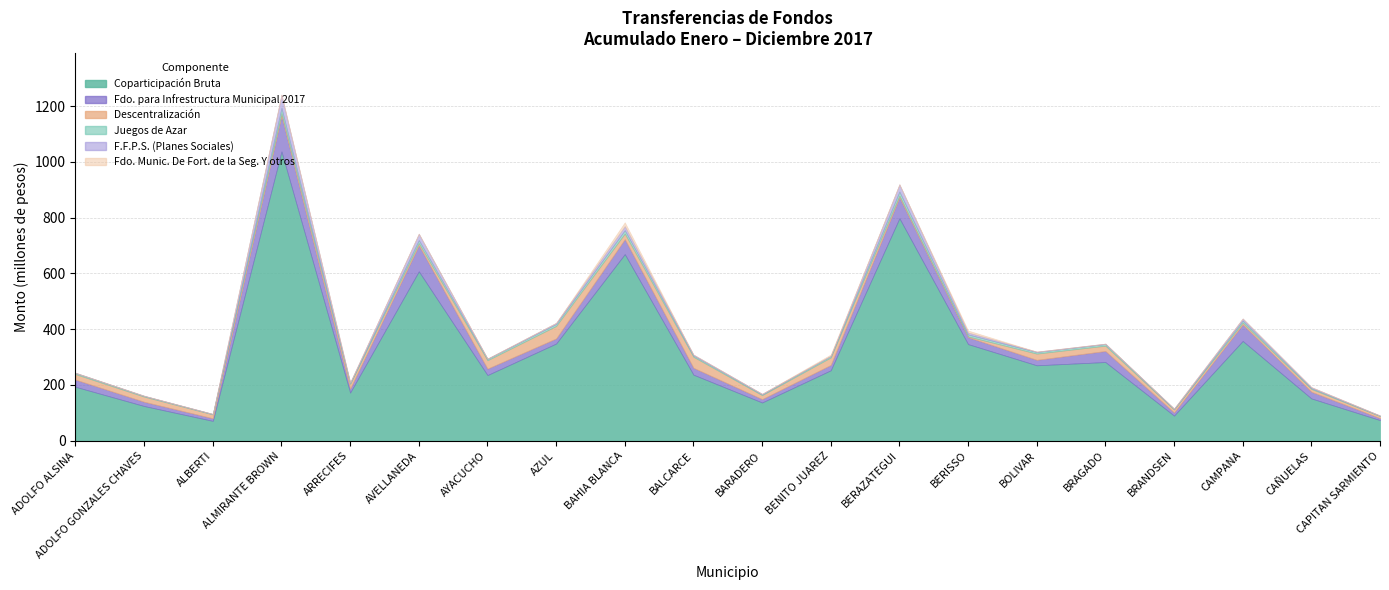

What is the difference between the maximum and minimum values in the Juegos de Azar series?

17641339.6